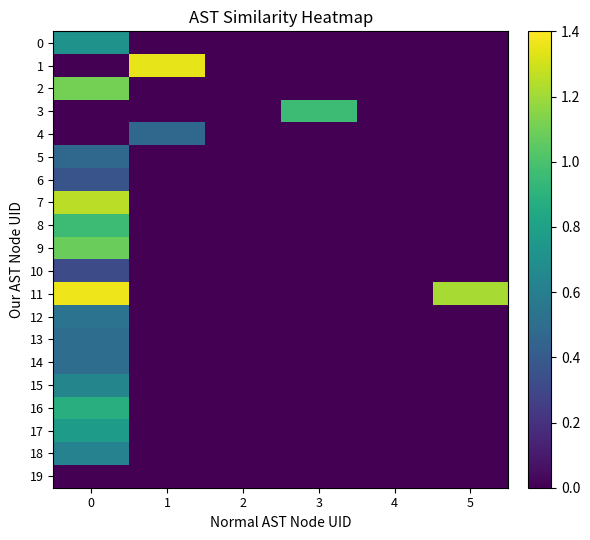

Reading left to right, transcribe all the data shown in this chart.

0: 0=0.7	1=0.0	2=0.0	3=0.0	4=0.0	5=0.0
1: 0=0.0	1=1.3	2=0.0	3=0.0	4=0.0	5=0.0
2: 0=1.1	1=0.0	2=0.0	3=0.0	4=0.0	5=0.0
3: 0=0.0	1=0.0	2=0.0	3=1.0	4=0.0	5=0.0
4: 0=0.0	1=0.5	2=0.0	3=0.0	4=0.0	5=0.0
5: 0=0.5	1=0.0	2=0.0	3=0.0	4=0.0	5=0.0
6: 0=0.4	1=0.0	2=0.0	3=0.0	4=0.0	5=0.0
7: 0=1.3	1=0.0	2=0.0	3=0.0	4=0.0	5=0.0
8: 0=1.0	1=0.0	2=0.0	3=0.0	4=0.0	5=0.0
9: 0=1.1	1=0.0	2=0.0	3=0.0	4=0.0	5=0.0
10: 0=0.3	1=0.0	2=0.0	3=0.0	4=0.0	5=0.0
11: 0=1.4	1=0.0	2=0.0	3=0.0	4=0.0	5=1.2
12: 0=0.5	1=0.0	2=0.0	3=0.0	4=0.0	5=0.0
13: 0=0.5	1=0.0	2=0.0	3=0.0	4=0.0	5=0.0
14: 0=0.5	1=0.0	2=0.0	3=0.0	4=0.0	5=0.0
15: 0=0.6	1=0.0	2=0.0	3=0.0	4=0.0	5=0.0
16: 0=0.9	1=0.0	2=0.0	3=0.0	4=0.0	5=0.0
17: 0=0.8	1=0.0	2=0.0	3=0.0	4=0.0	5=0.0
18: 0=0.6	1=0.0	2=0.0	3=0.0	4=0.0	5=0.0
19: 0=0.0	1=0.0	2=0.0	3=0.0	4=0.0	5=0.0